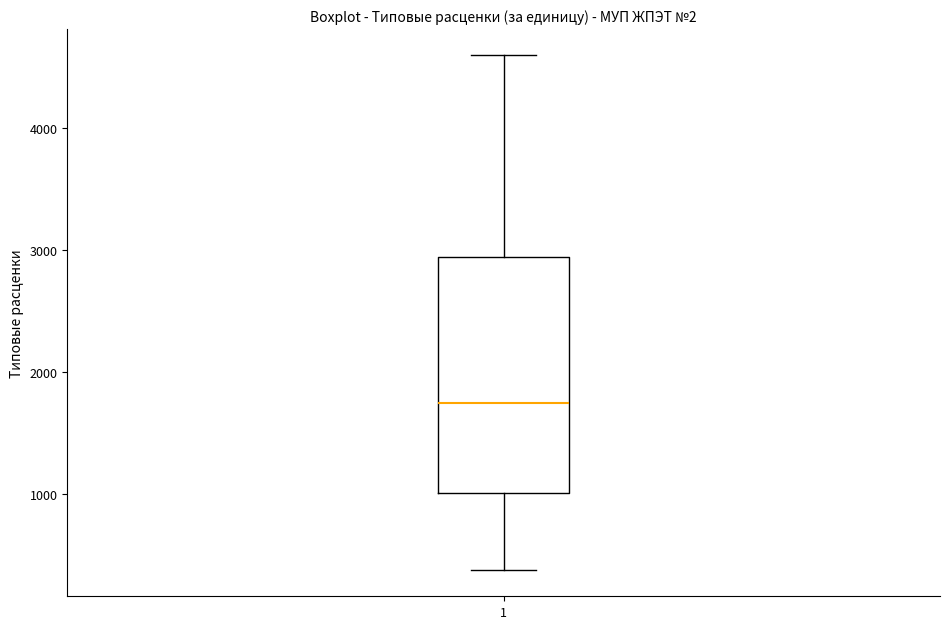

Transcribe this box plot: give where the median line is, the range the box spans, and where the two whiskers end, as read against the y-axis. The values are not printed on the chart, so give them approximately, as read against the axis.

median 1700, box 1000 to 2900, whiskers 400 to 4600